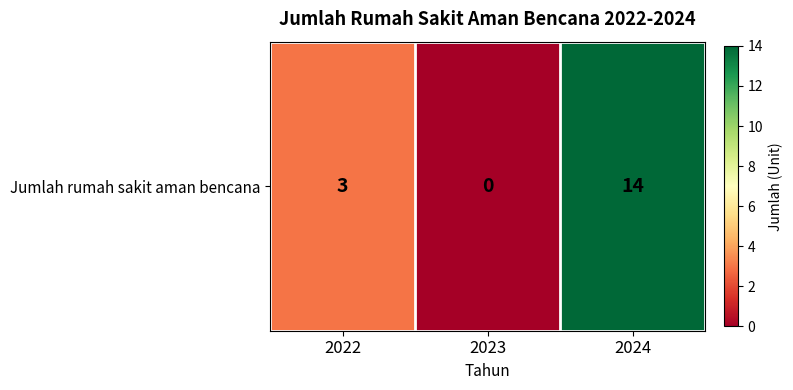

The value at 2023 is -10. True or false?

False